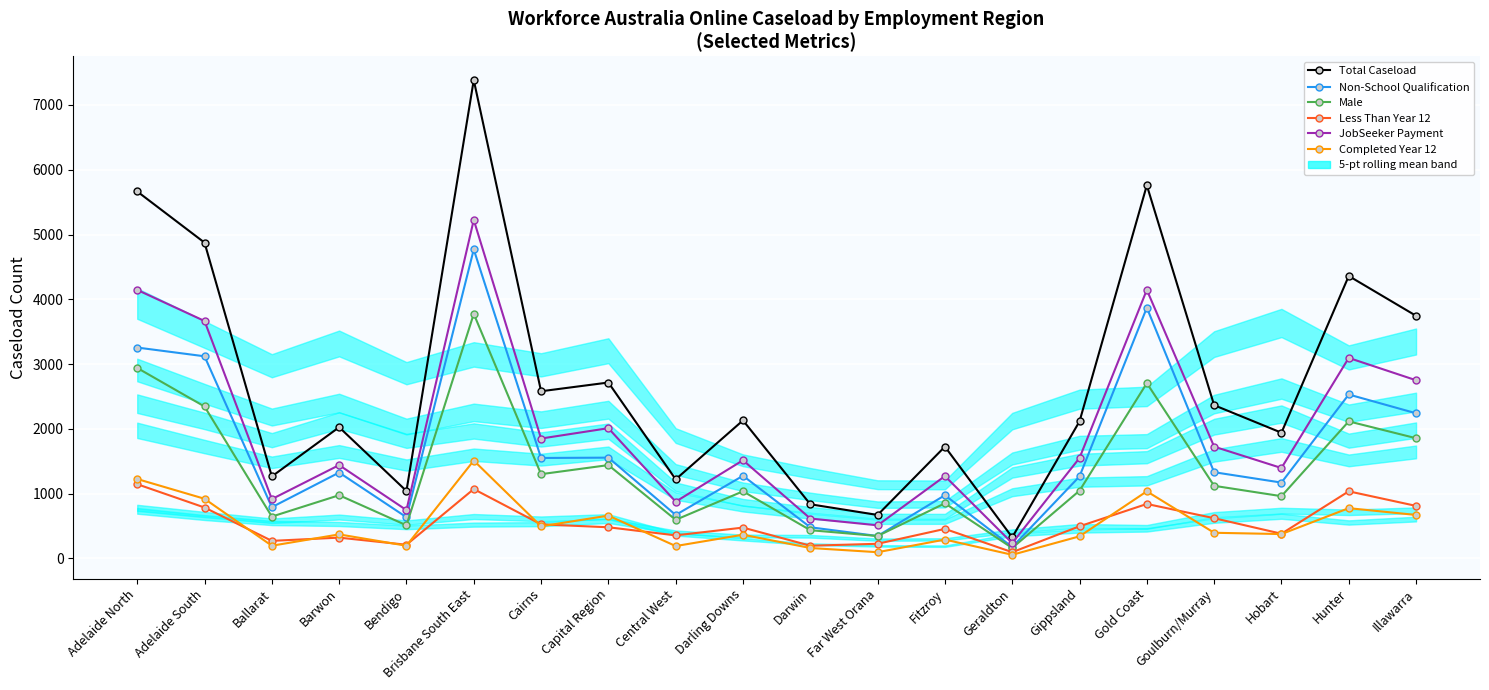

How many lines are shown in the chart?

6